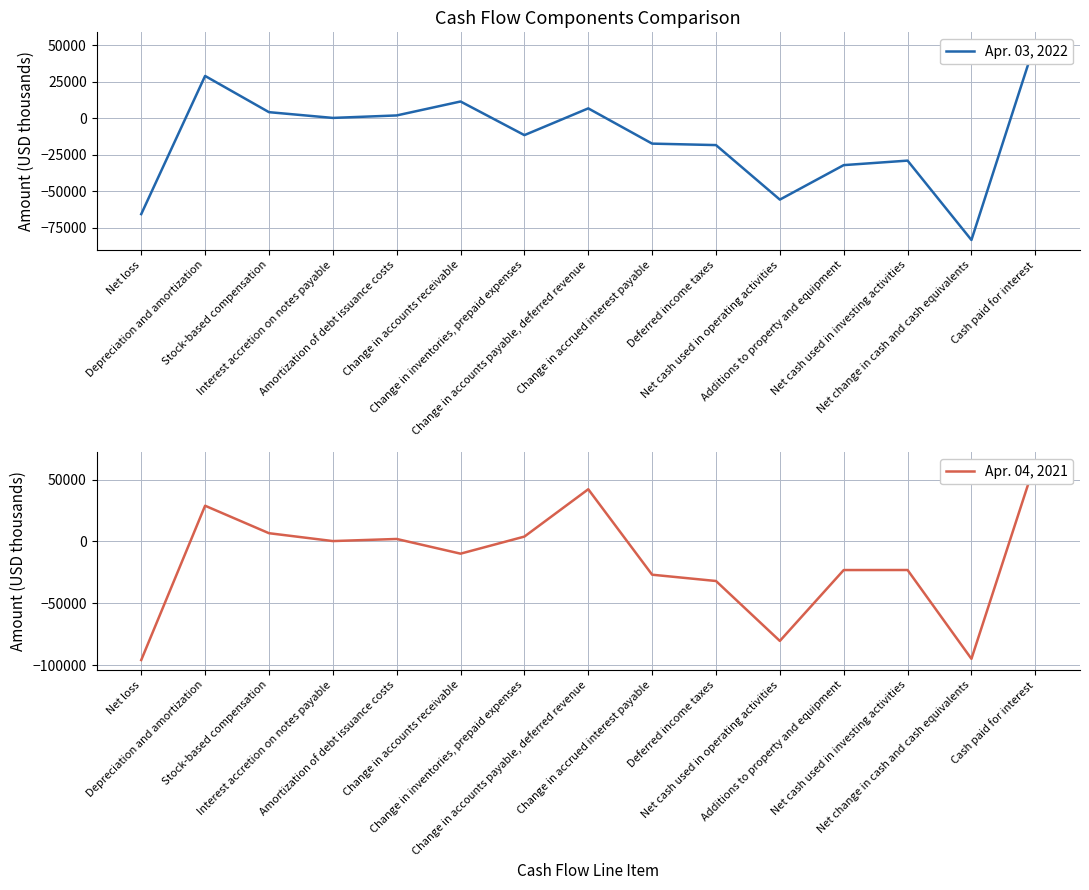

List the series in order of their peak value, lowest first.

Apr. 03, 2022, Apr. 04, 2021